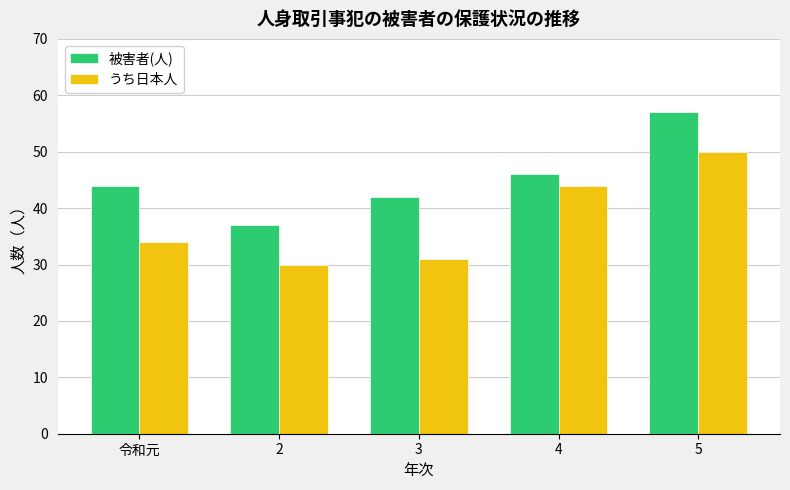

The value of うち日本人 at 3 is 15. True or false?

False